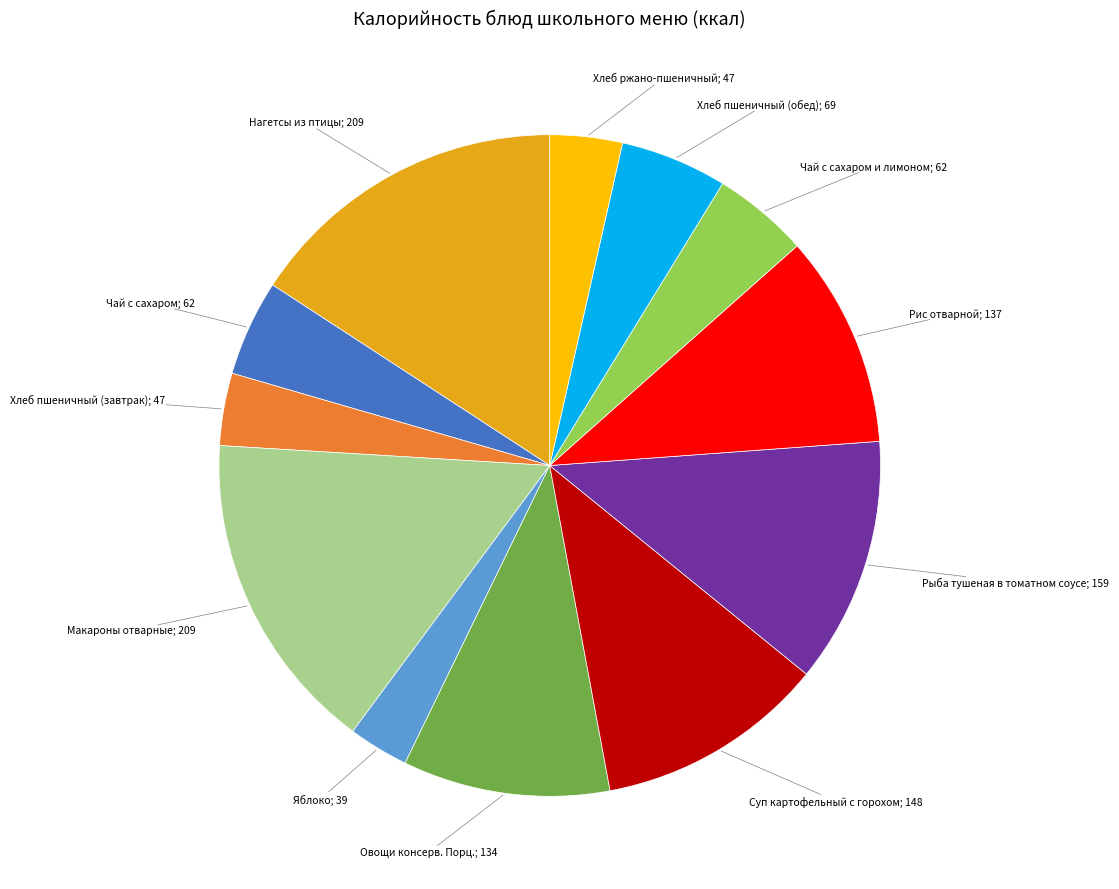

How many segments does this pie chart have?

12